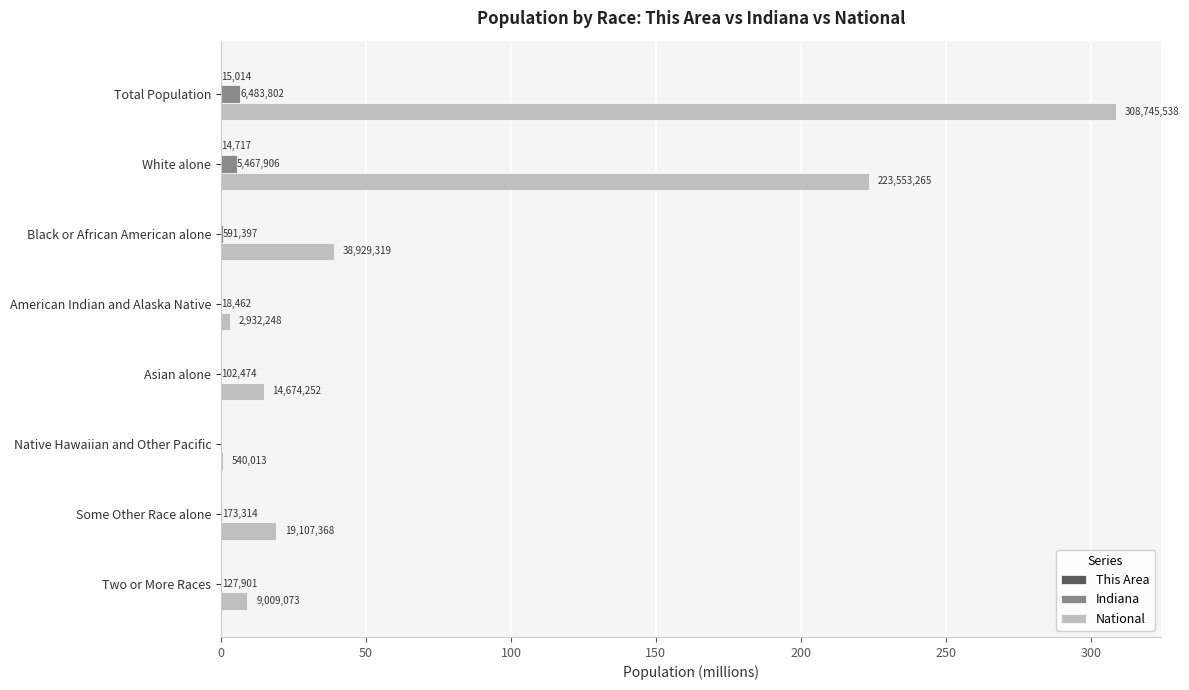

Are the bars grouped side by side (vs. stacked)?

Yes